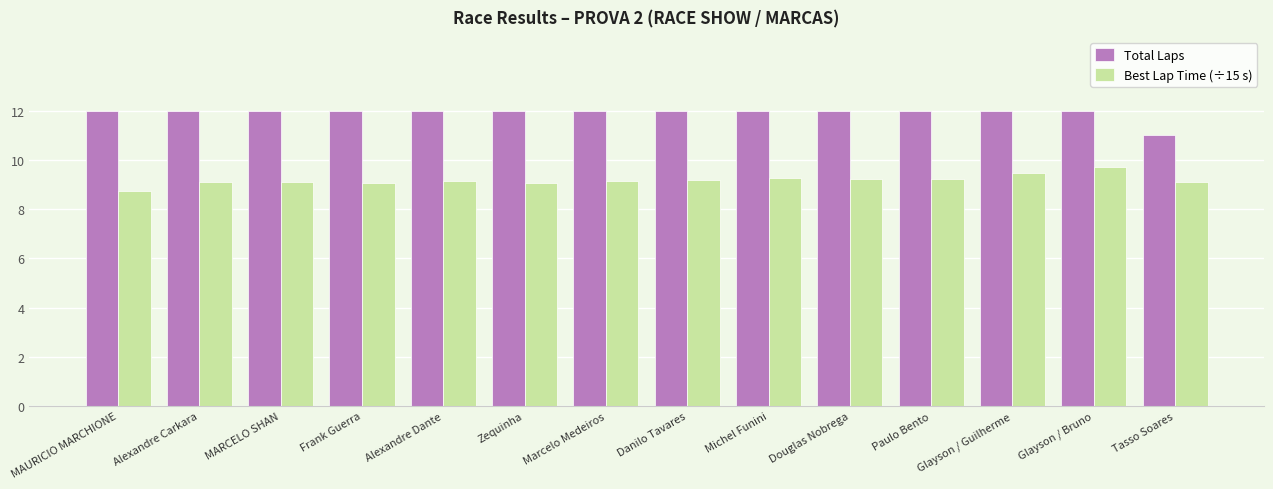

What is the minimum value for Best Lap Time (÷15 s)?

8.7